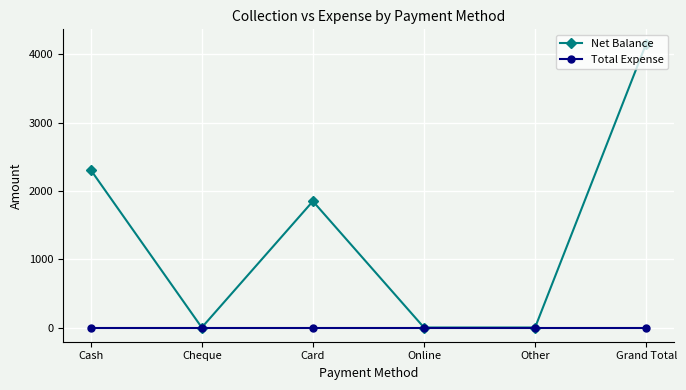

What position from the left is Grand Total?

6